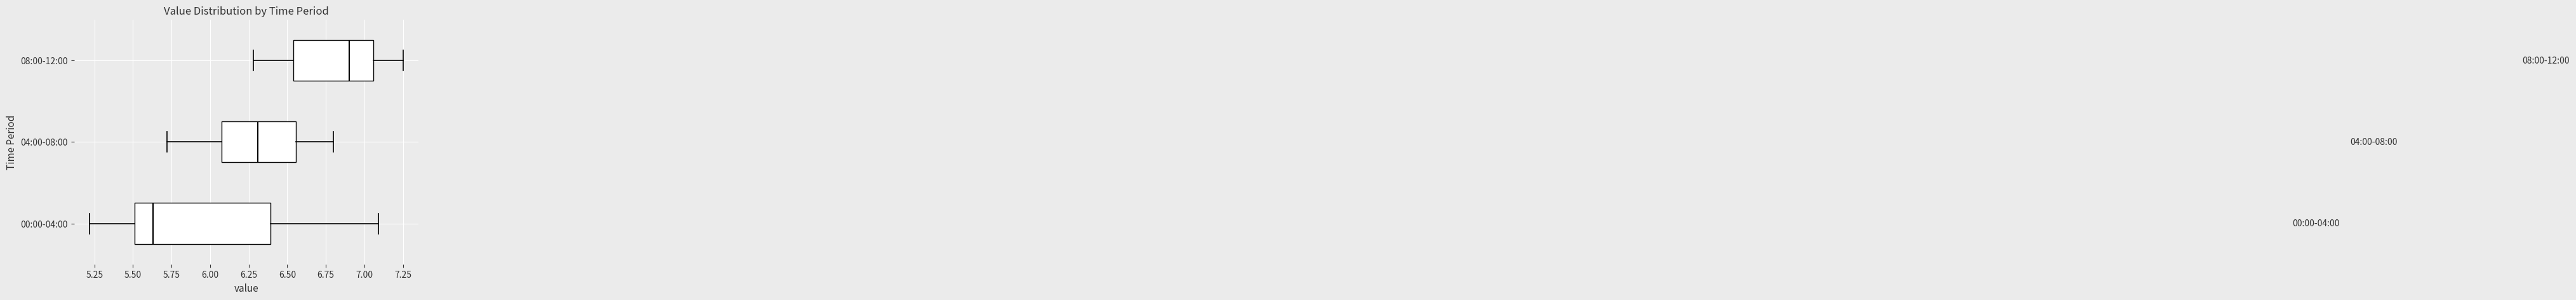

Which box is the widest, from its left edge to its right edge?

00:00-04:00